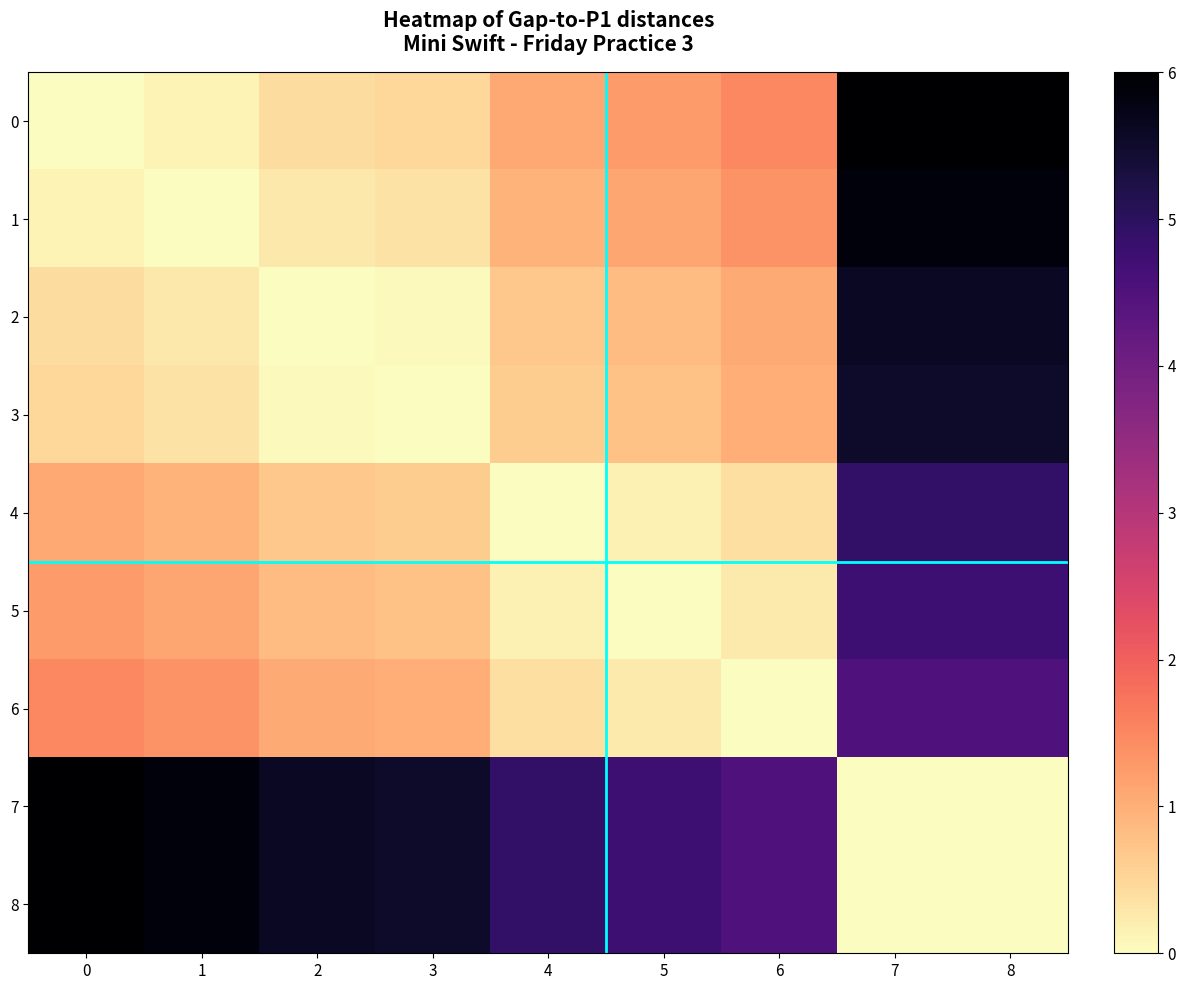

What is the difference between the highest and lowest values at 1?

5.9